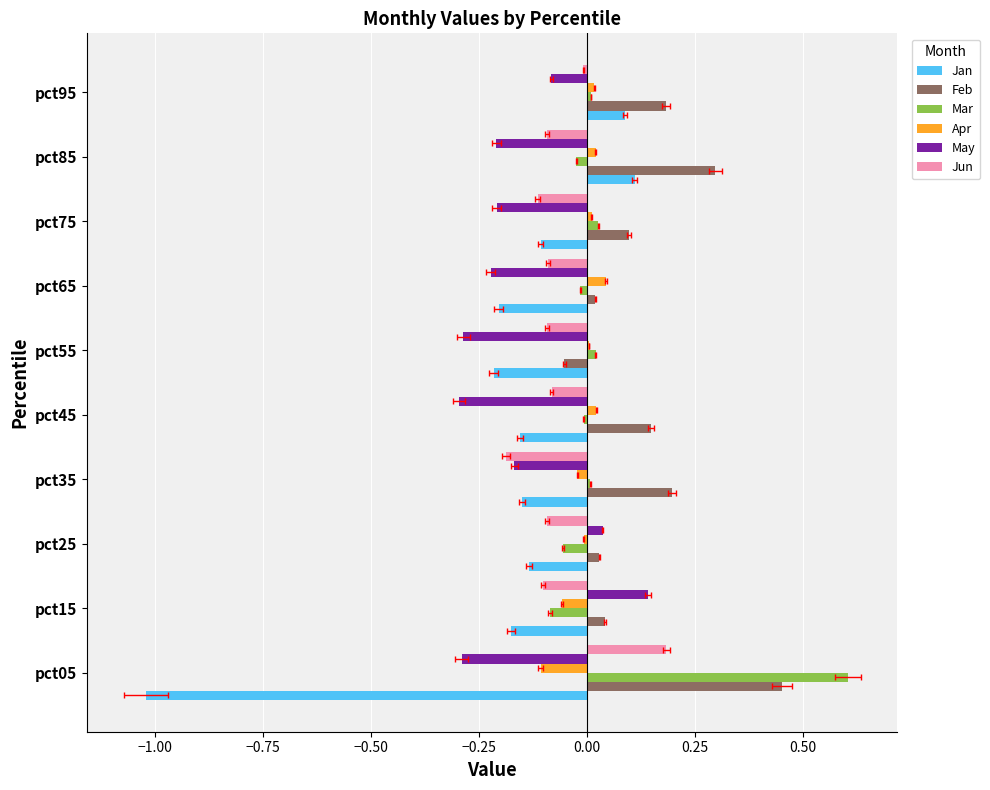

List the series in order of their peak value, lowest first.

Apr, Jan, May, Jun, Feb, Mar